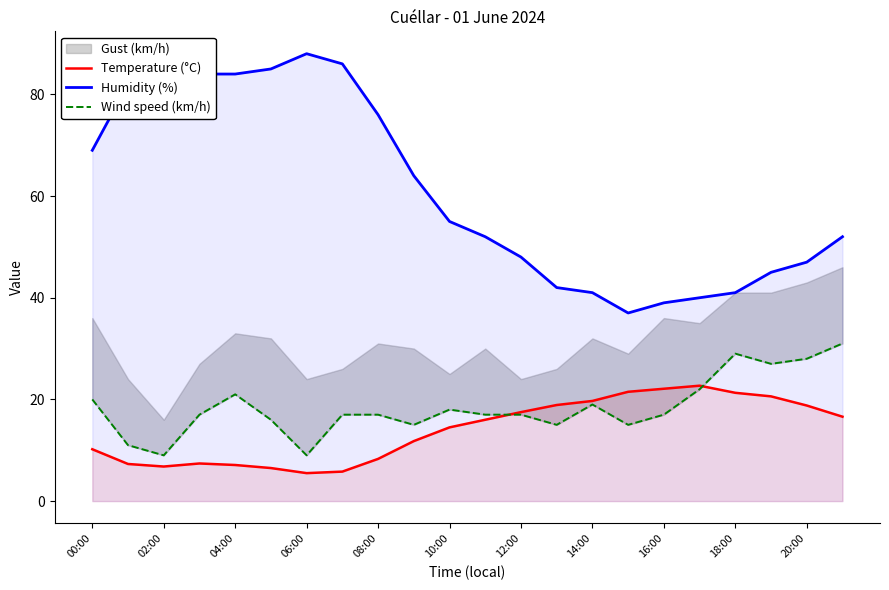

True or false: Temperature (°C) and Humidity (%) intersect in this chart.

False